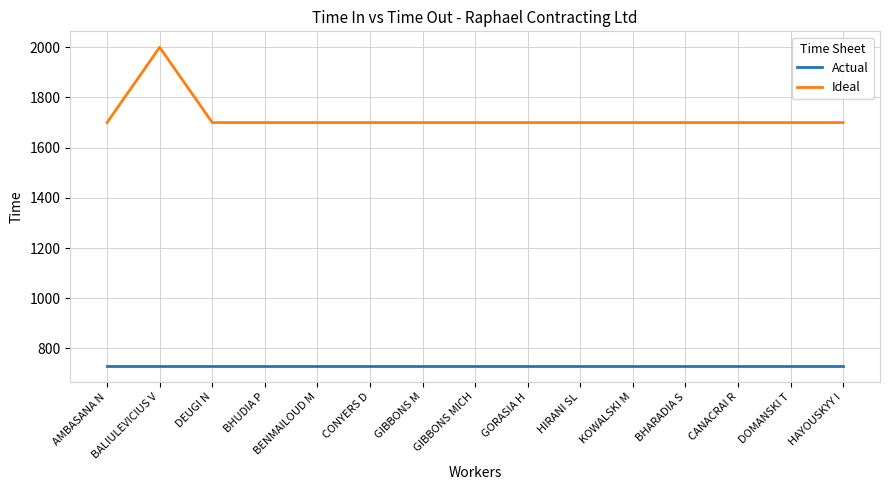

Is it true that Actual equals 499 at KOWALSKI M?

False